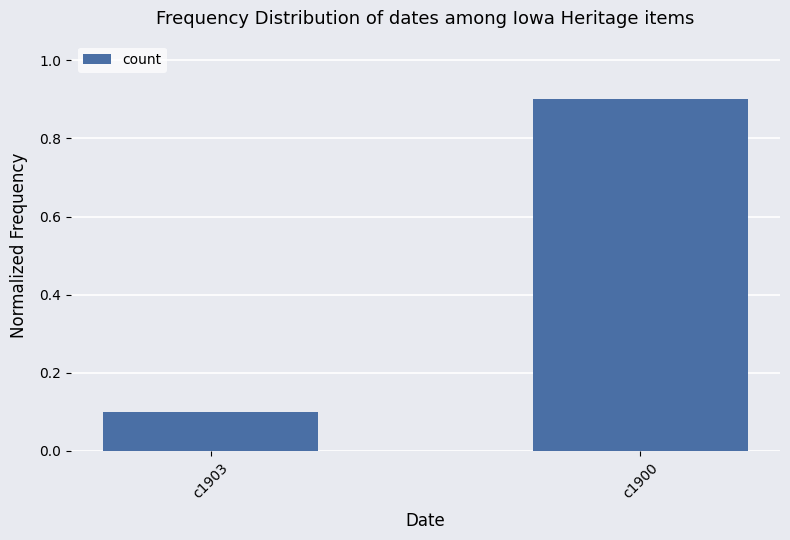

Rank the categories by value from lowest to highest.

c1903, c1900